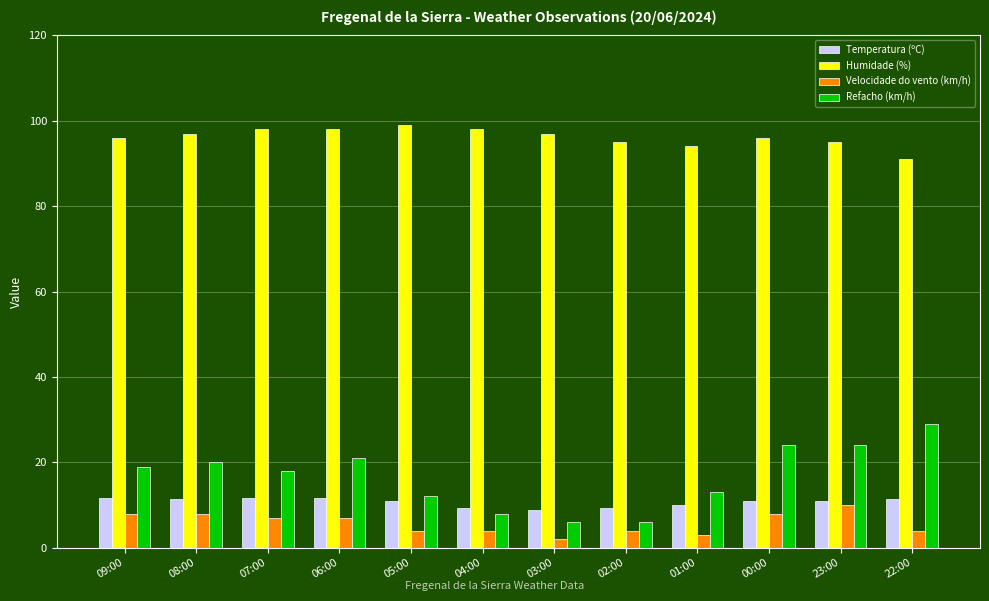

What is the difference between the maximum and minimum values in the Velocidade do vento (km/h) series?

8.0